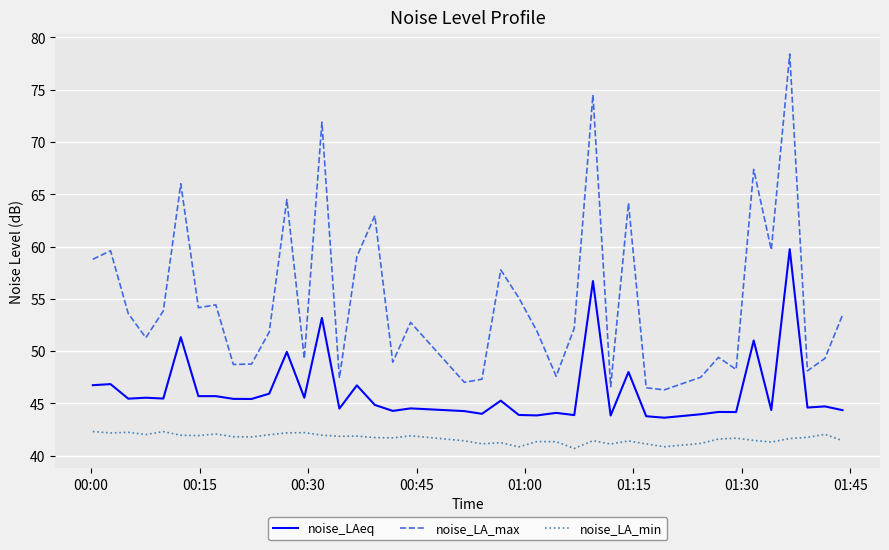

What is the smallest value displayed?

40.7